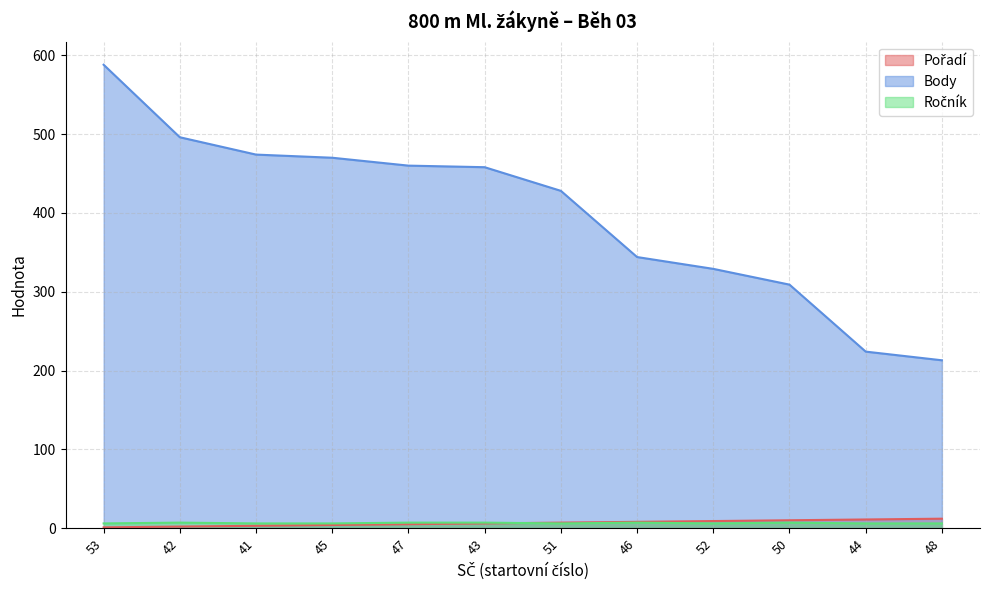

Which label corresponds to the smallest value in the chart?

53